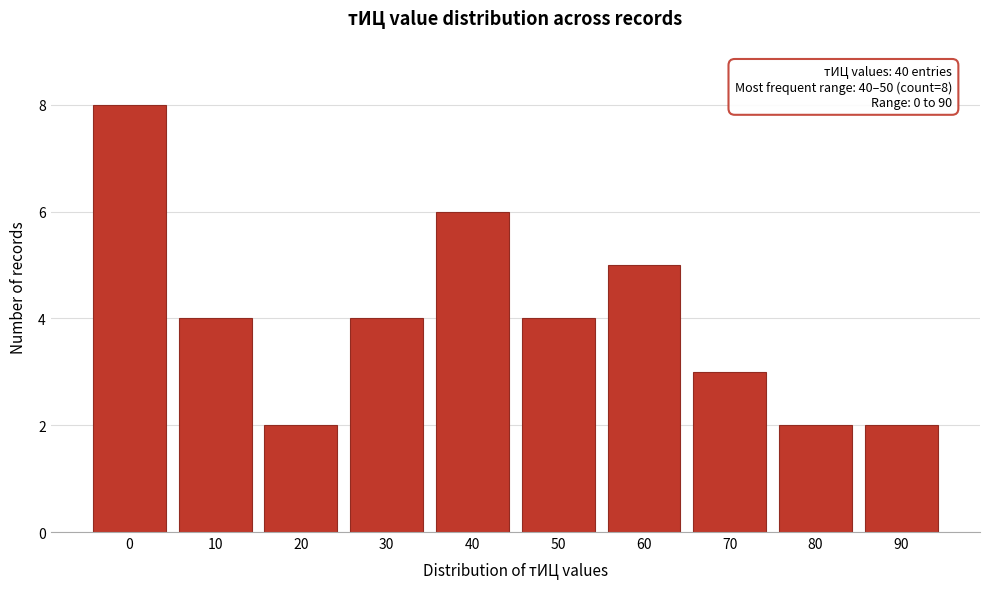

Reading left to right, list all the values displayed in this chart.

0=8	10=4	20=2	30=4	40=6	50=4	60=5	70=3	80=2	90=2